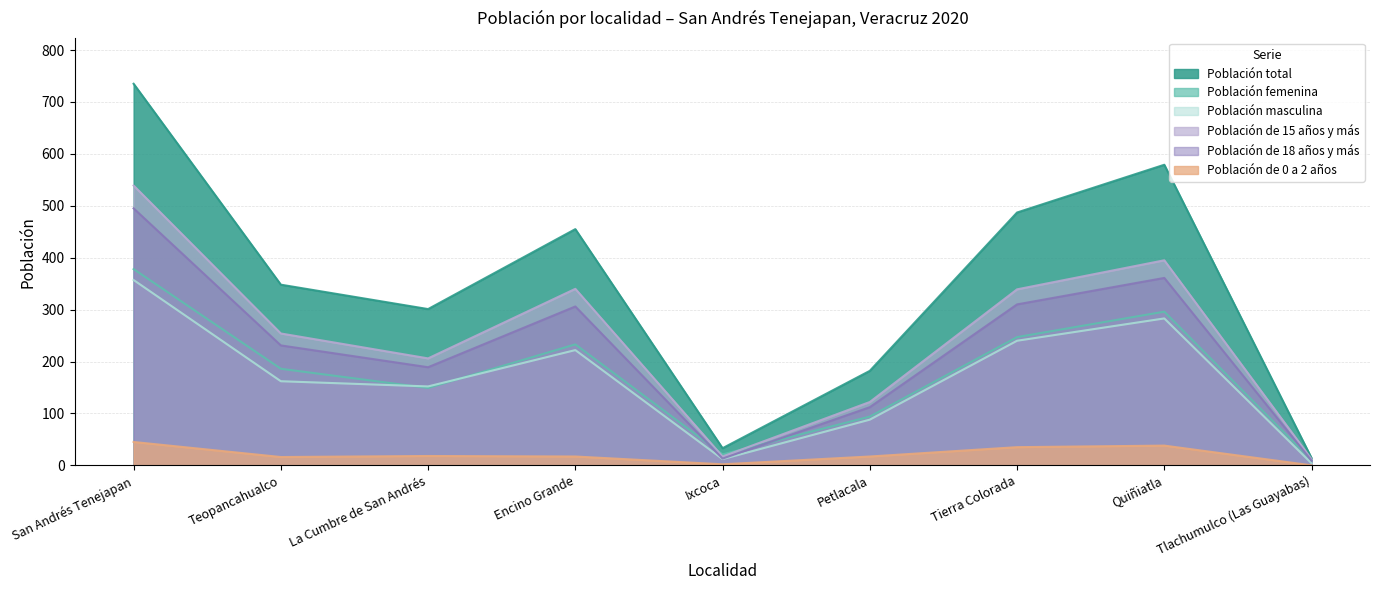

True or false: Población femenina has a value of 84 at La Cumbre de San Andrés.

False